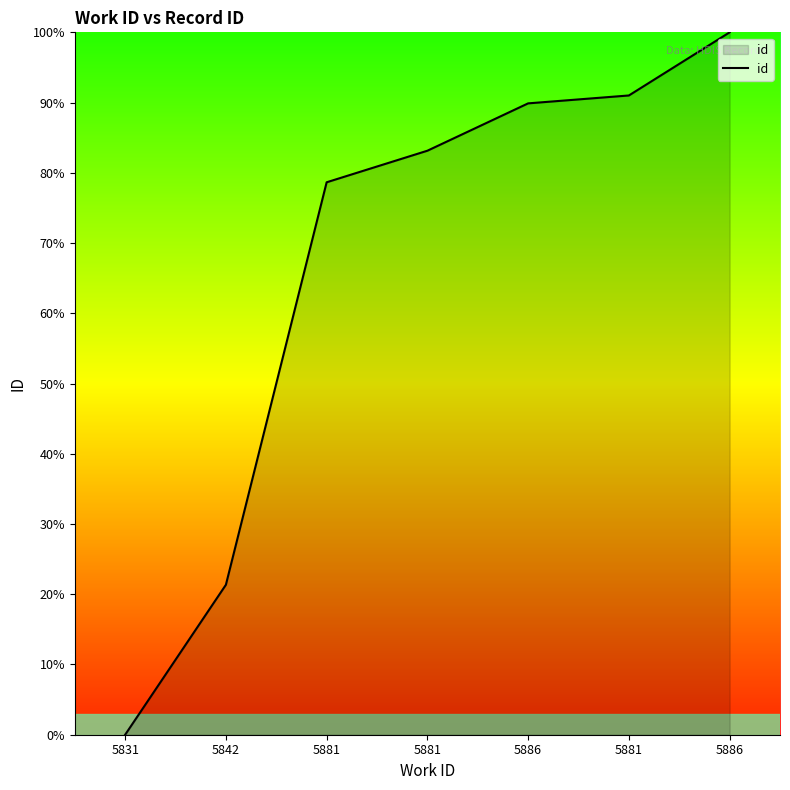

Reading right to left, what are all the values shown in this chart?

100.0	91.0	89.9	83.1	78.7	21.3	0.0